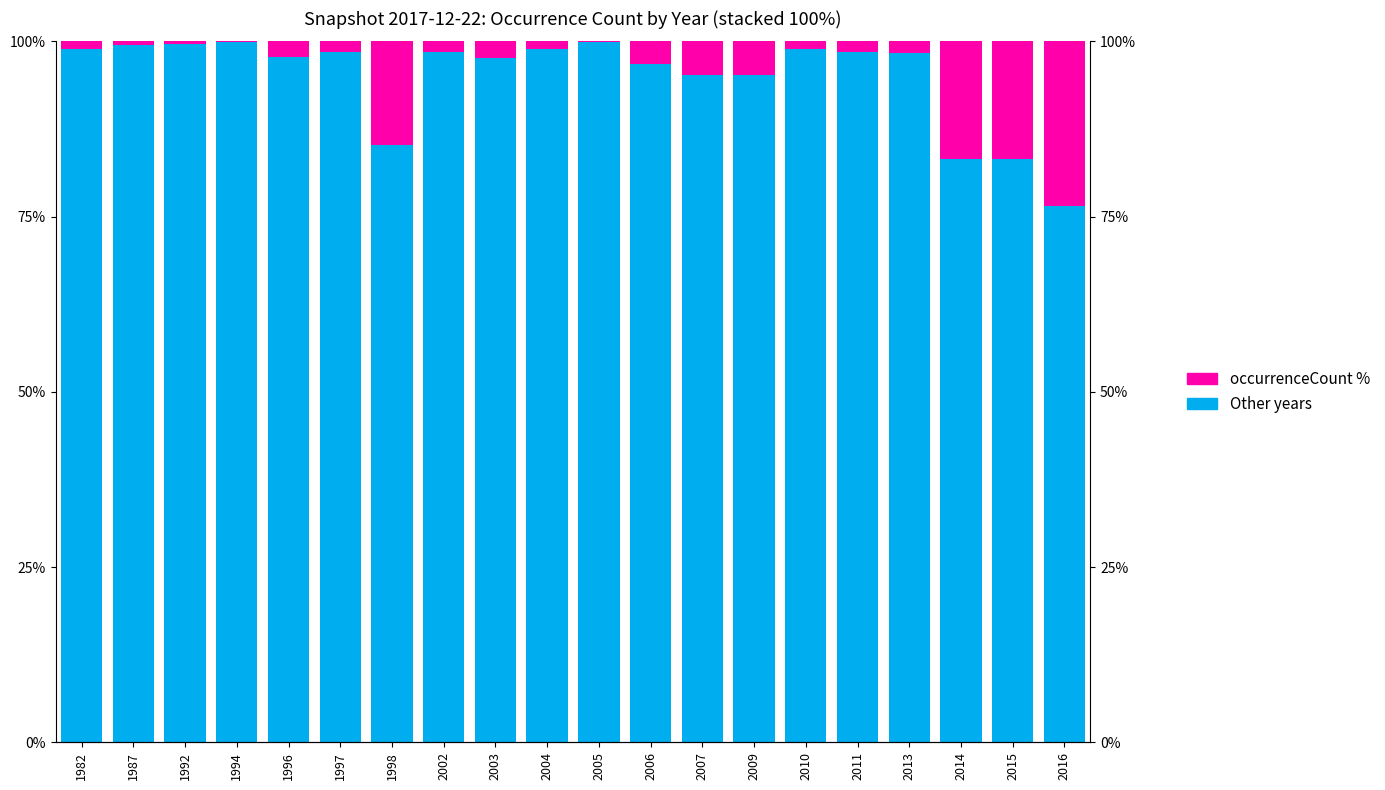

Is it true that Other years equals 128.7 at 1997?

False